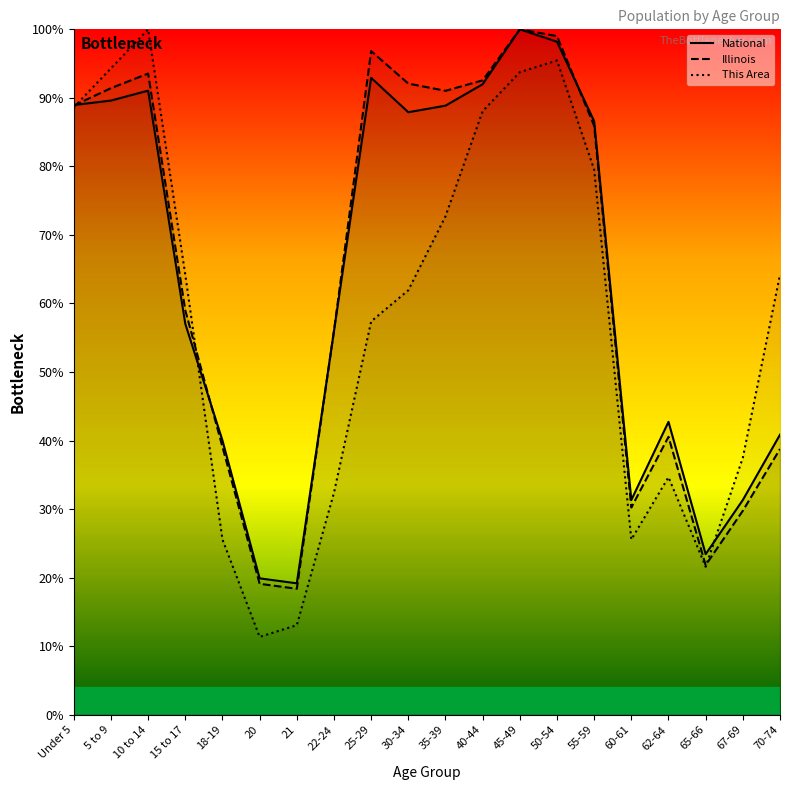

What is the total value across all series at 67-69?

98.6